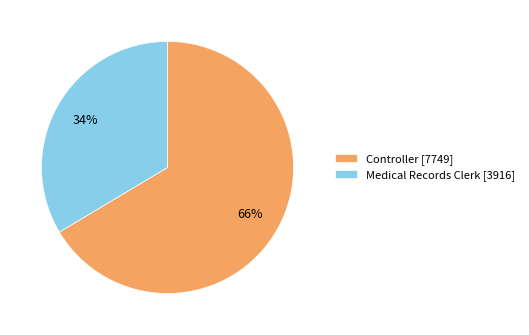

Is it true that Controller [7749] is 66% of the pie?

True